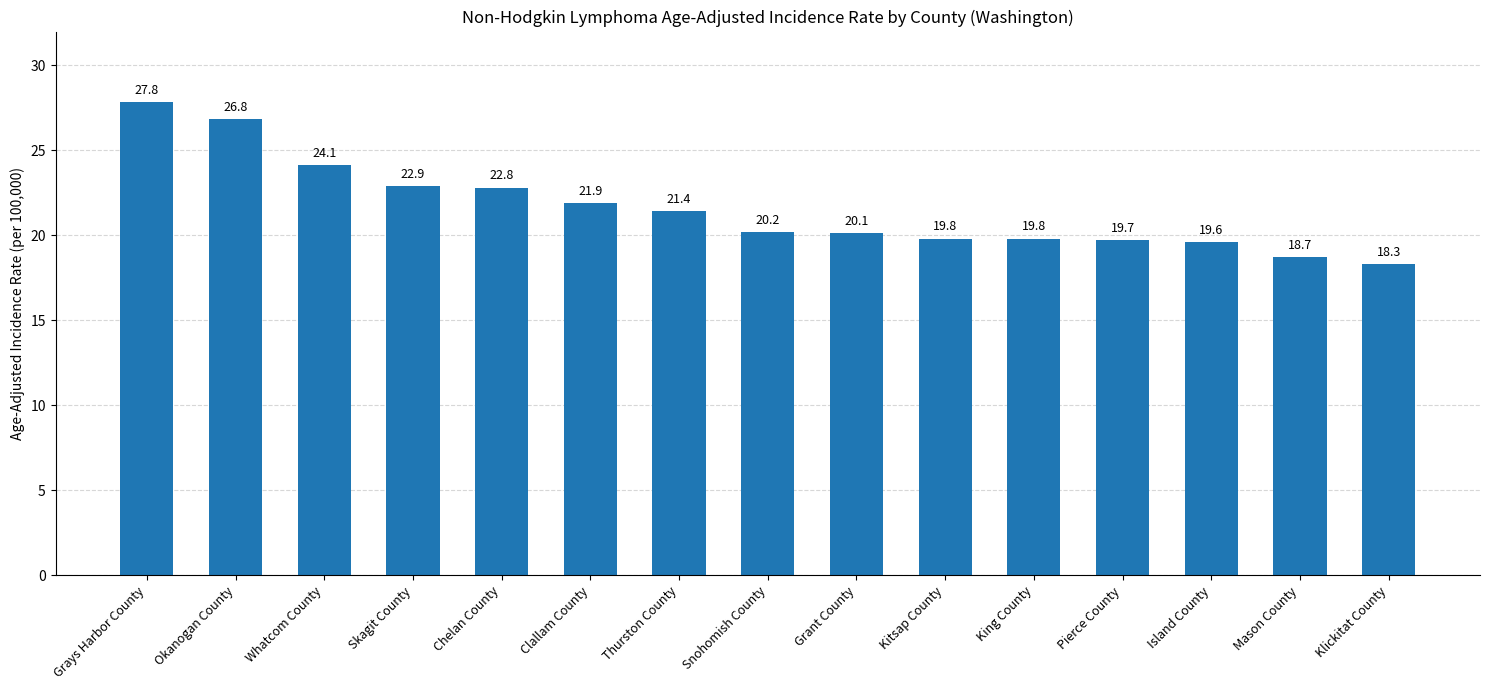

What is the sum of the values at Chelan County and Grant County?

42.9